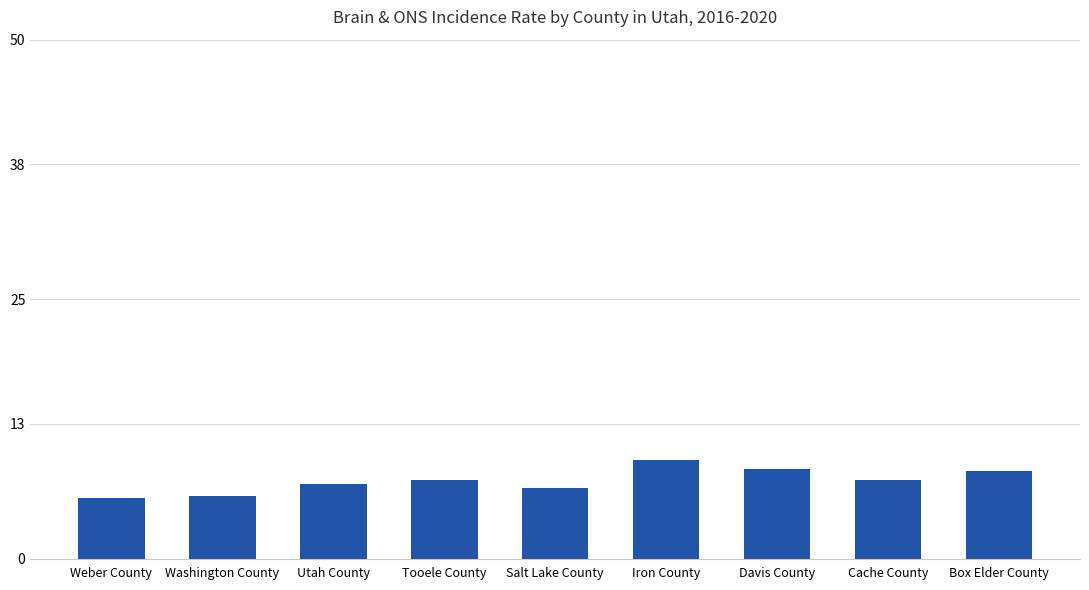

Which has a higher value, Washington County or Iron County?

Iron County